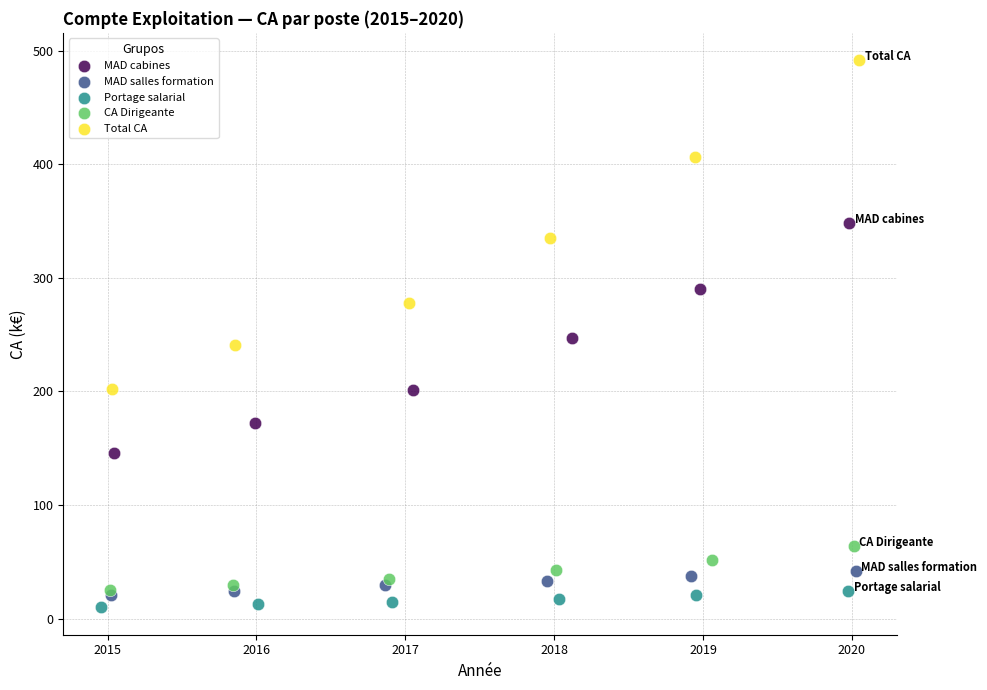

Which series reaches the maximum Y coordinate?

Total CA